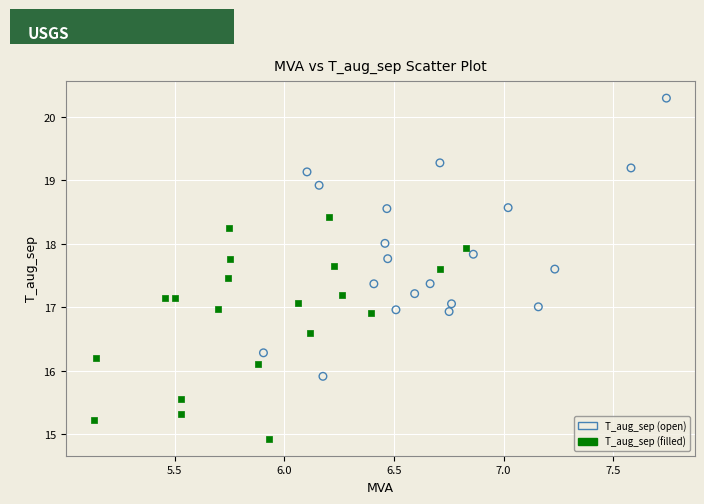

Which series has the widest spread of Y values?

T_aug_sep (open)